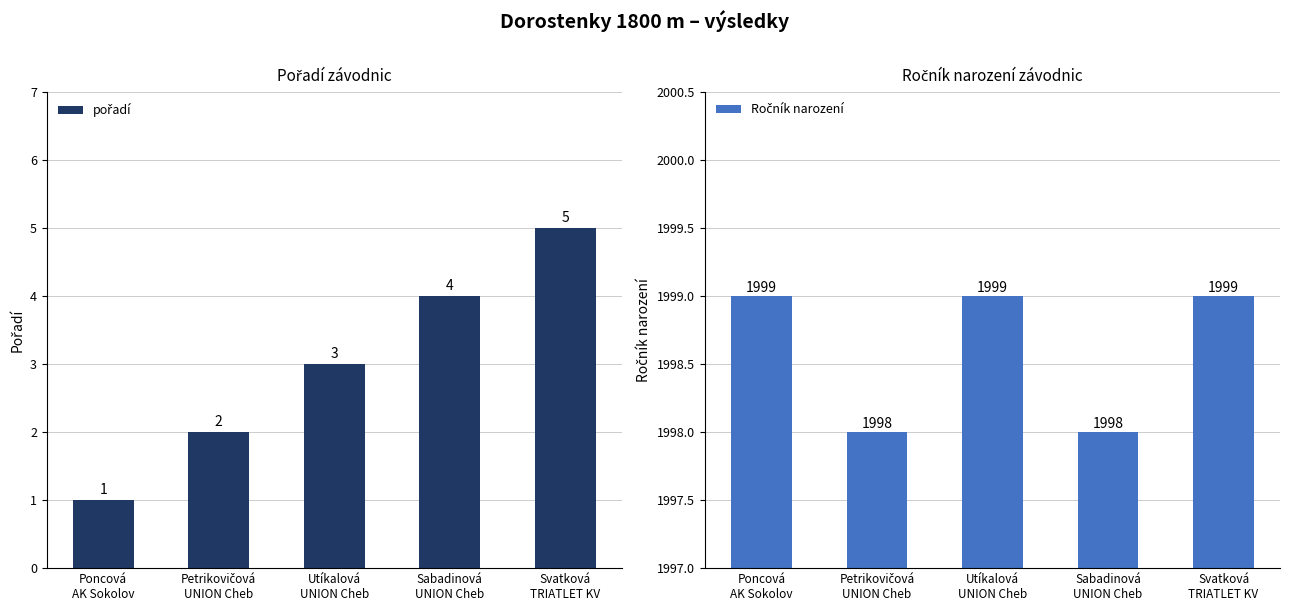

Is it true that pořadí equals 5 at Svatková
TRIATLET KV?

True